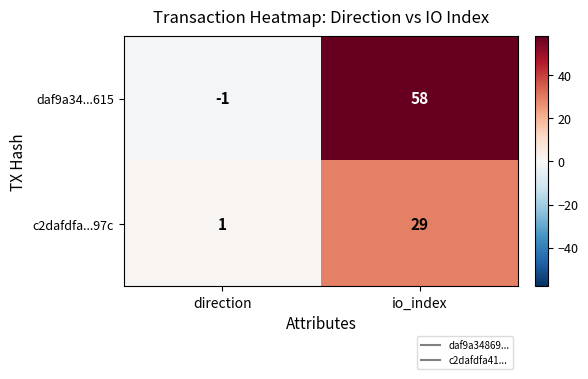

Reading left to right, extract all data points from this chart.

daf9a34...615: -1	58
c2dafdfa...97c: 1	29